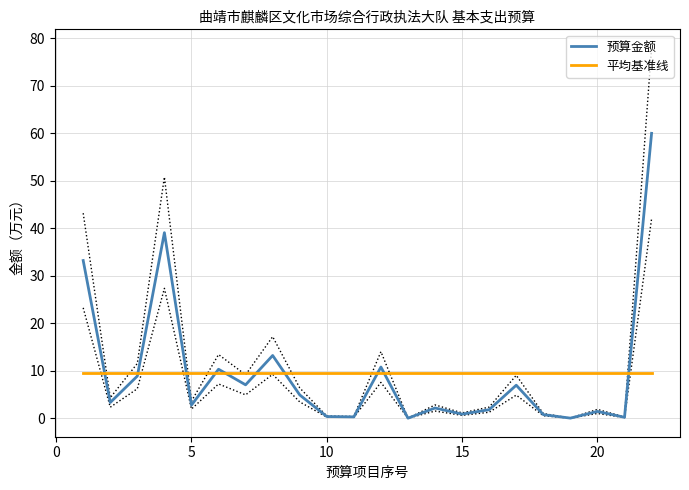

What is the difference between the maximum and minimum values in the 预算金额 series?

60.0